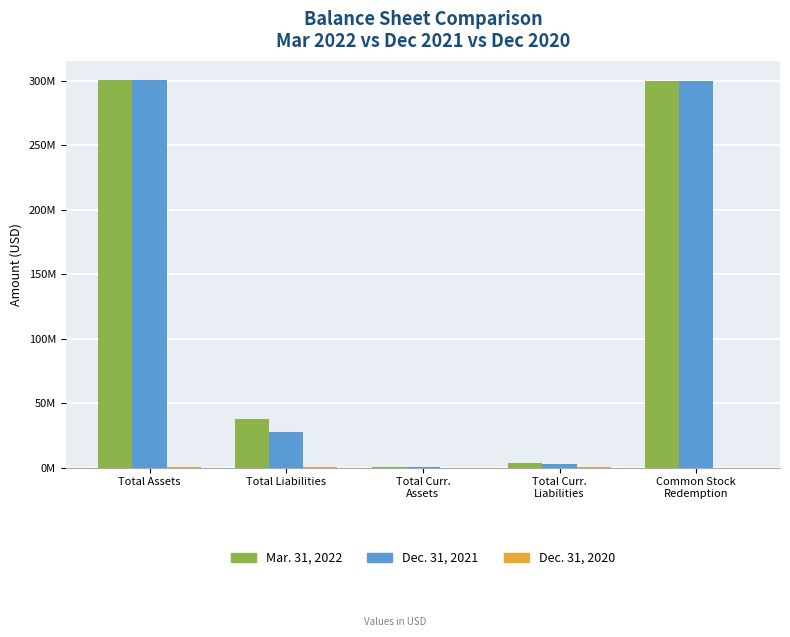

Is the value of Dec. 31, 2021 at Total Curr.
Assets greater than the value of Mar. 31, 2022 at Total Curr.
Liabilities?

No